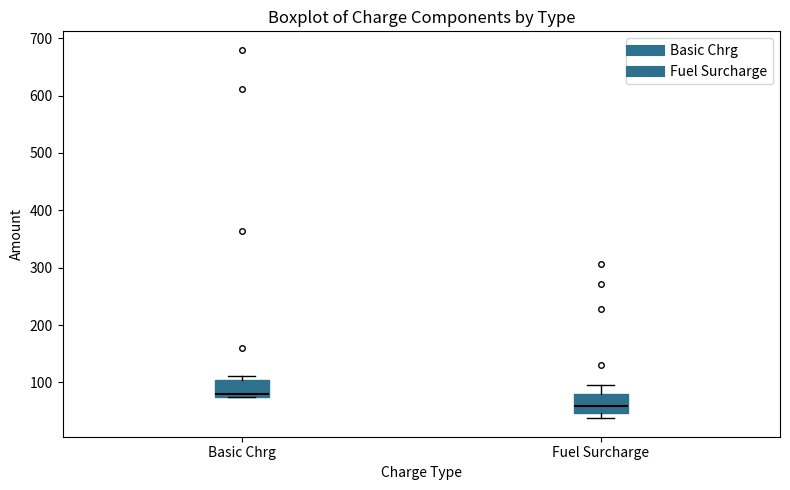

Which box has the highest median line?

Basic Chrg